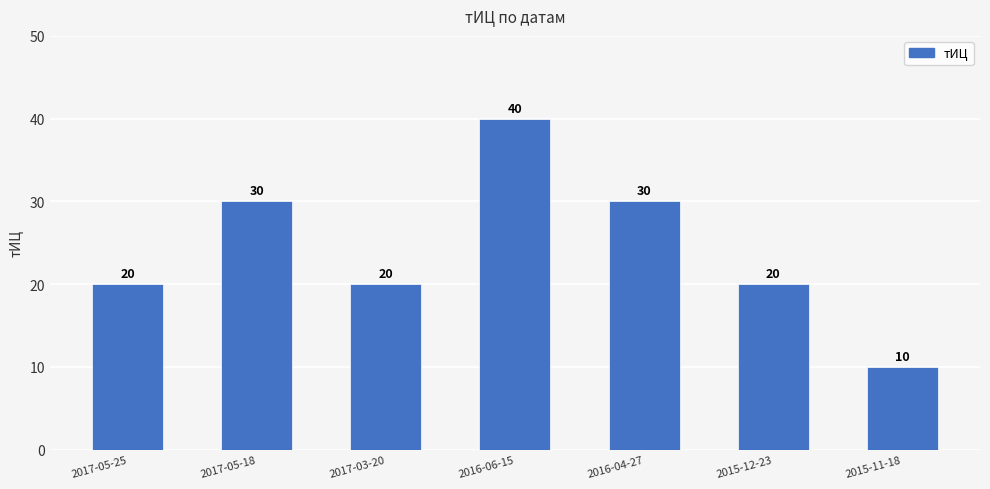

What is the label of the 5th bar from the right?

2017-03-20